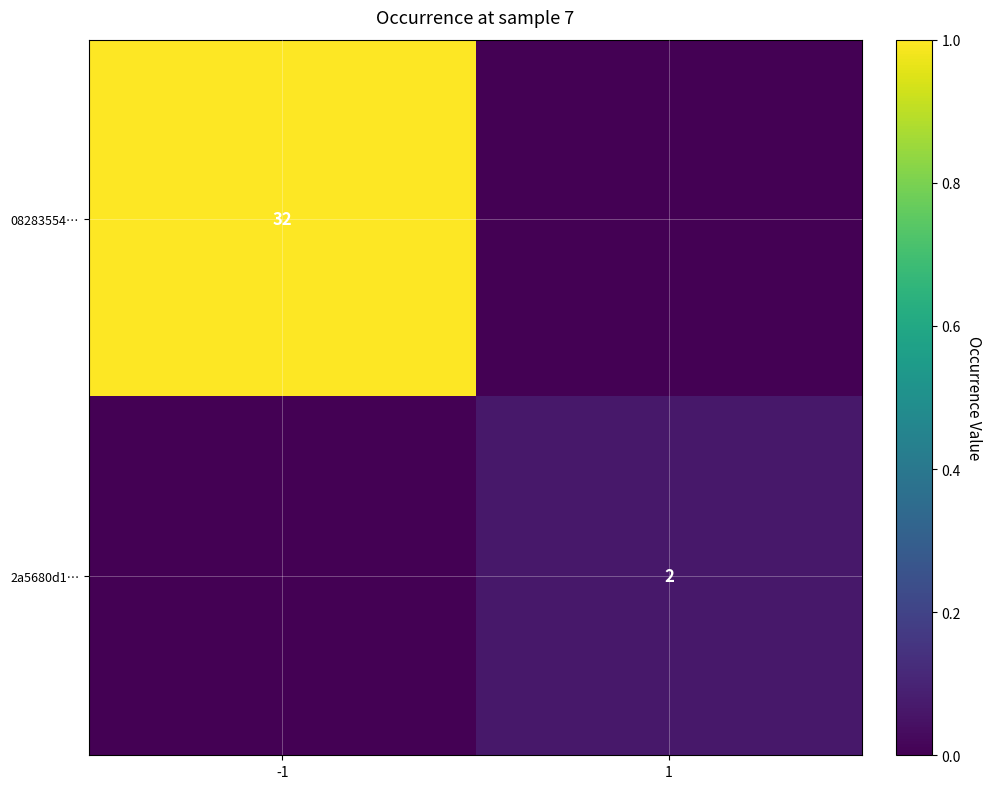

At which category is the sum across all series the highest?

-1